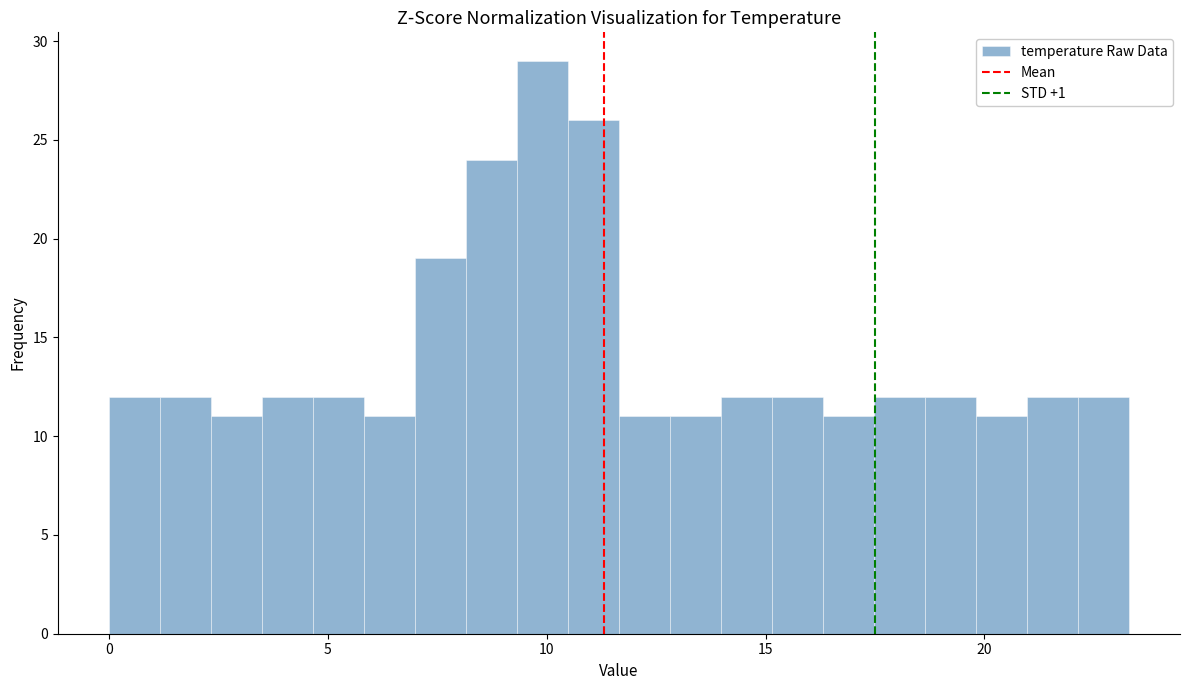

Around what value on the x-axis is the tallest bar? Give the approximate position of its centre, as read against the axis.

10.0